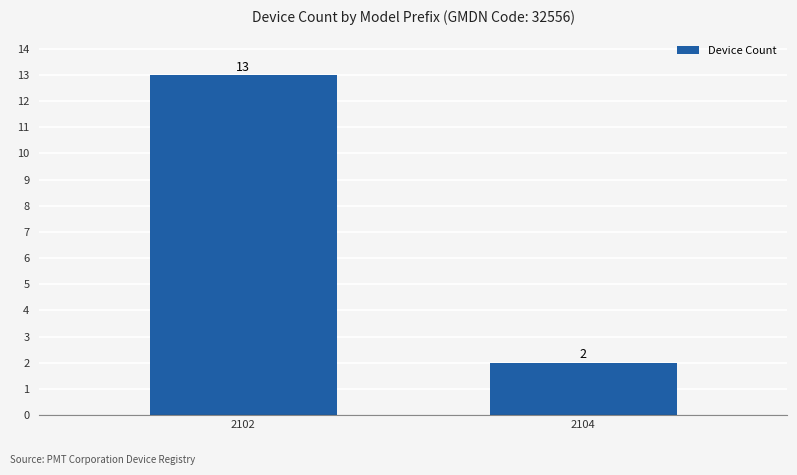

Reading left to right, list all the values displayed in this chart.

13	2